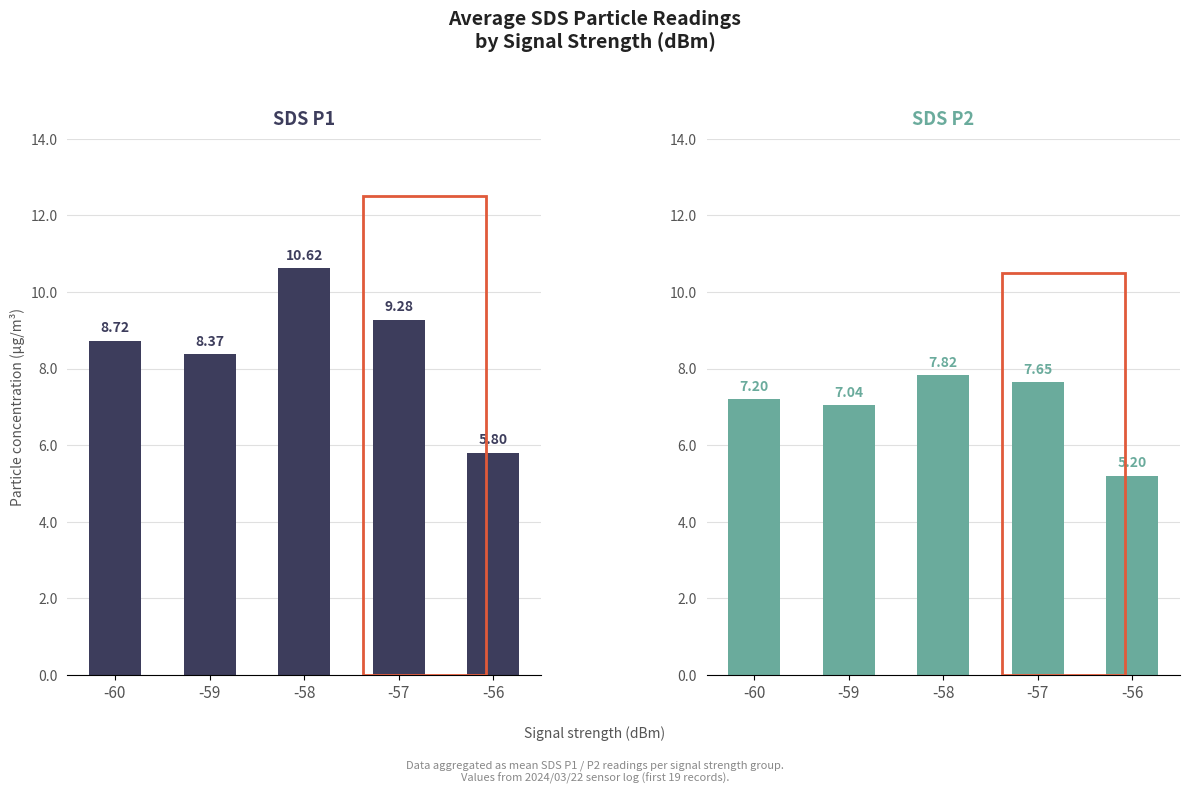

What is the highest value of the SDS_P1 series?

10.6